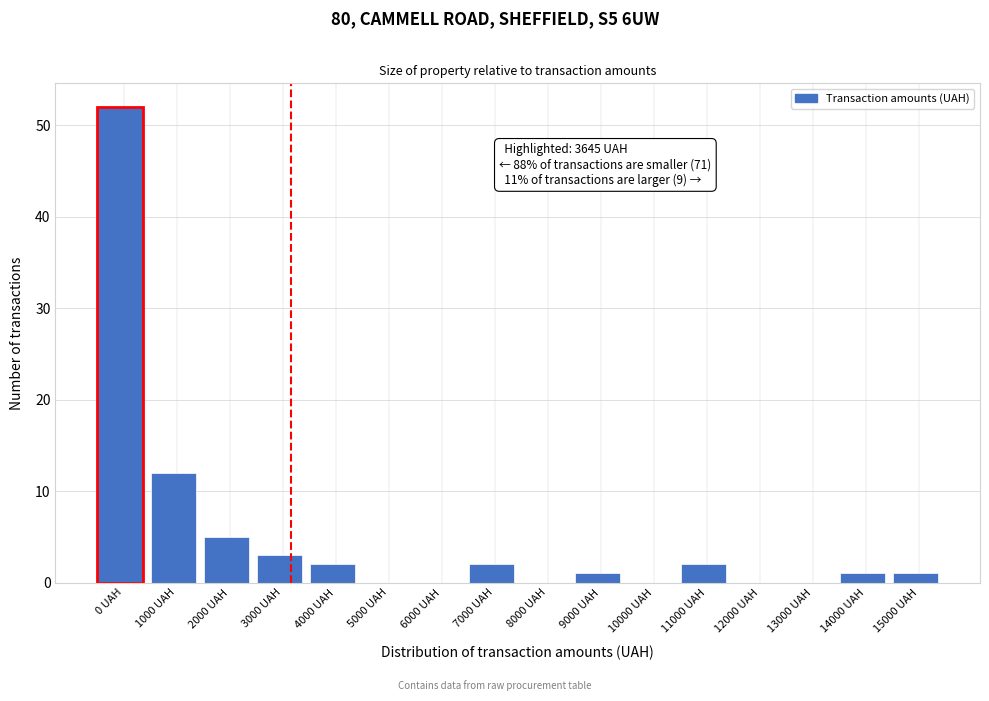

Reading right to left, list all the values displayed in this chart.

15000 UAH=1	14000 UAH=1	13000 UAH=0	12000 UAH=0	11000 UAH=2	10000 UAH=0	9000 UAH=1	8000 UAH=0	7000 UAH=2	6000 UAH=0	5000 UAH=0	4000 UAH=2	3000 UAH=3	2000 UAH=5	1000 UAH=12	0 UAH=52